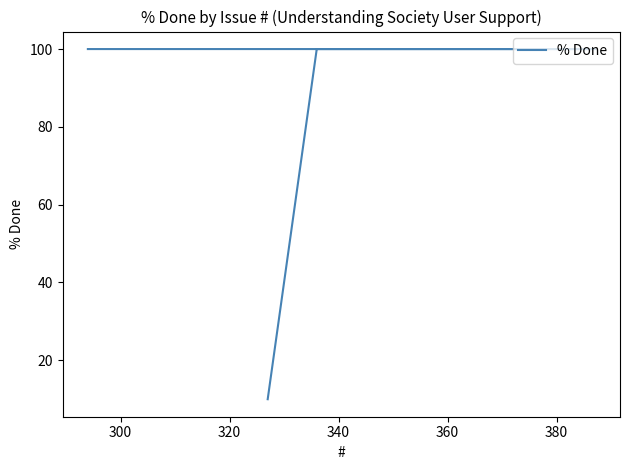

Which has a higher value, 320 or 340?

320